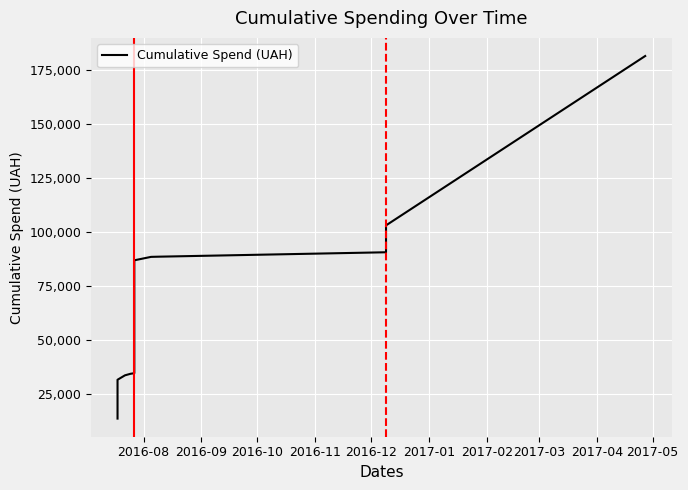

How many lines are shown in the chart?

1